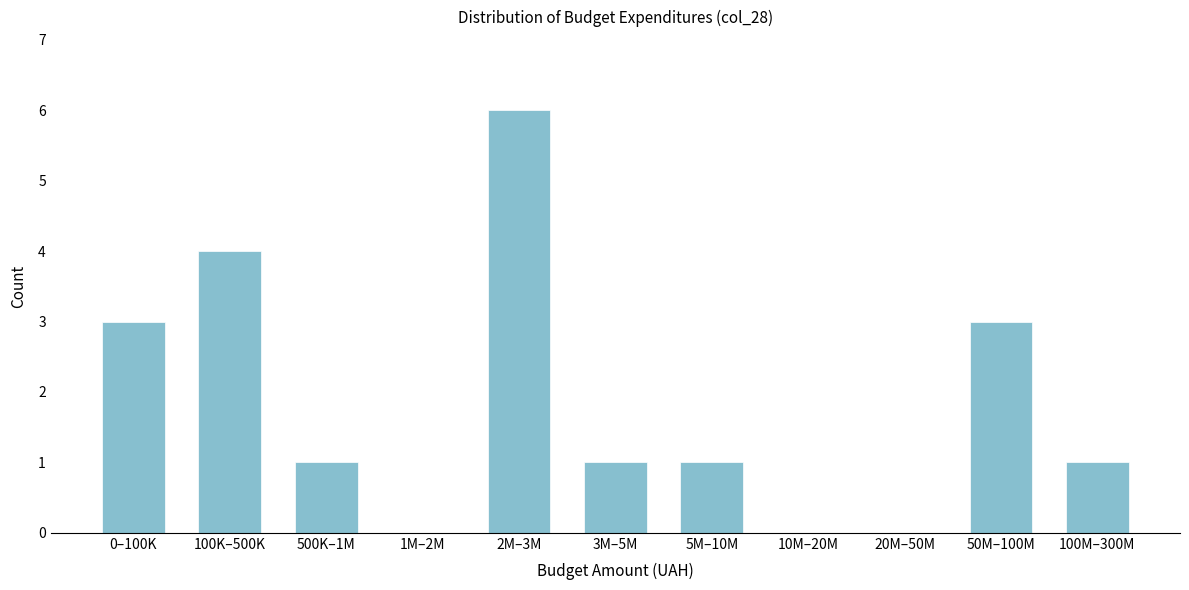

Reading left to right, transcribe all the data shown in this chart.

0–100K=3	100K–500K=4	500K–1M=1	1M–2M=0	2M–3M=6	3M–5M=1	5M–10M=1	10M–20M=0	20M–50M=0	50M–100M=3	100M–300M=1